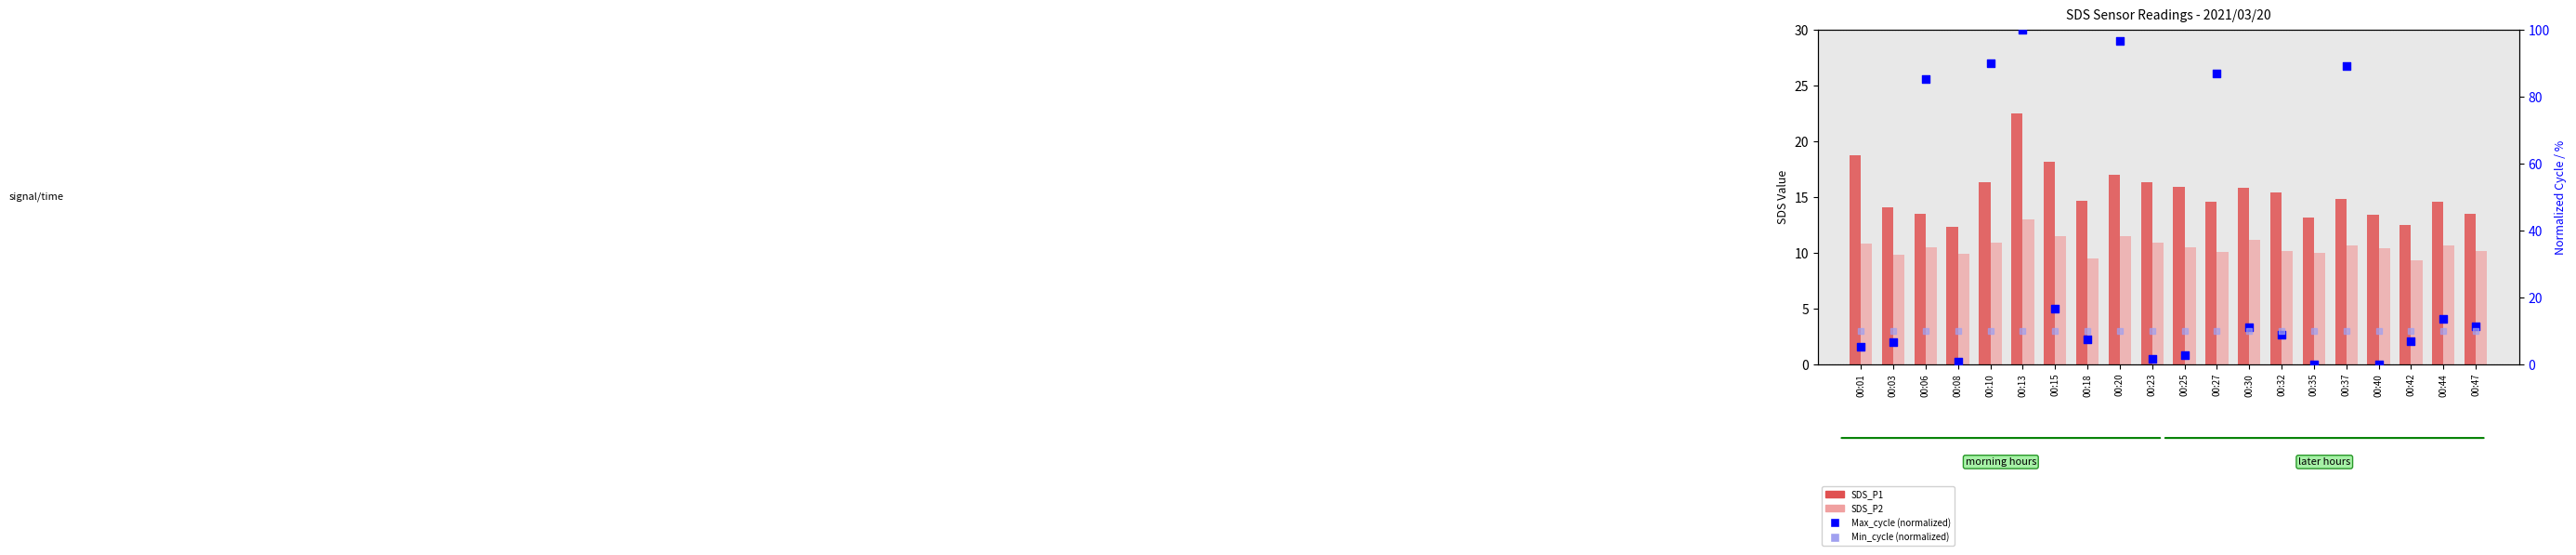

At how many categories does at least one series exceed 28?

6